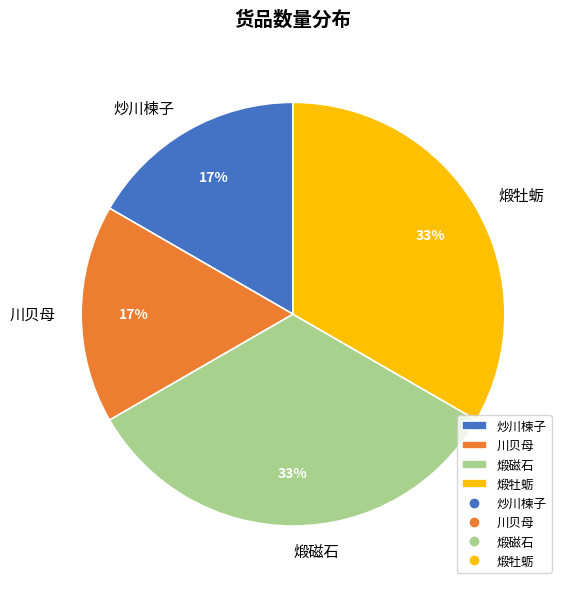

Do 川贝母 and 炒川楝子 together represent more than half of the pie?

No